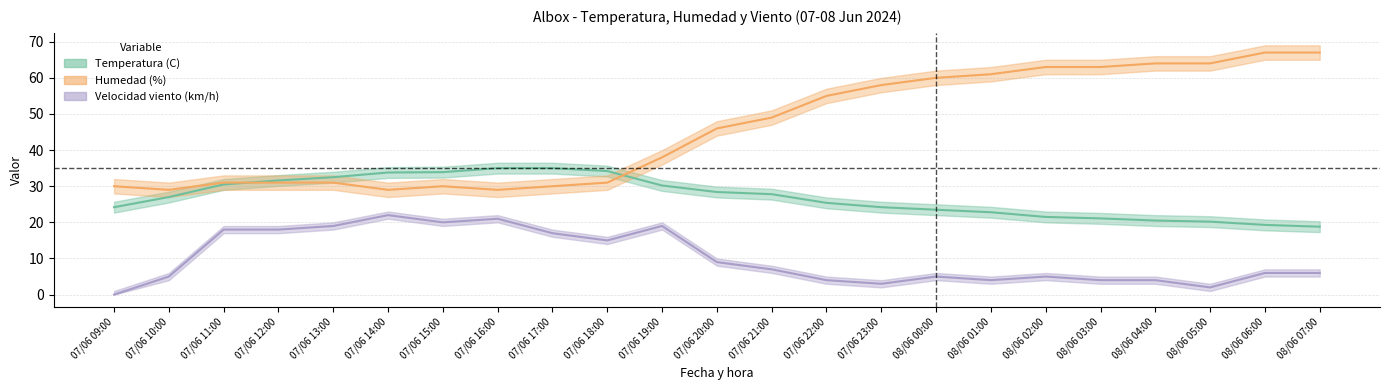

How many interior local peaks does the Humedad (%) series have?

1